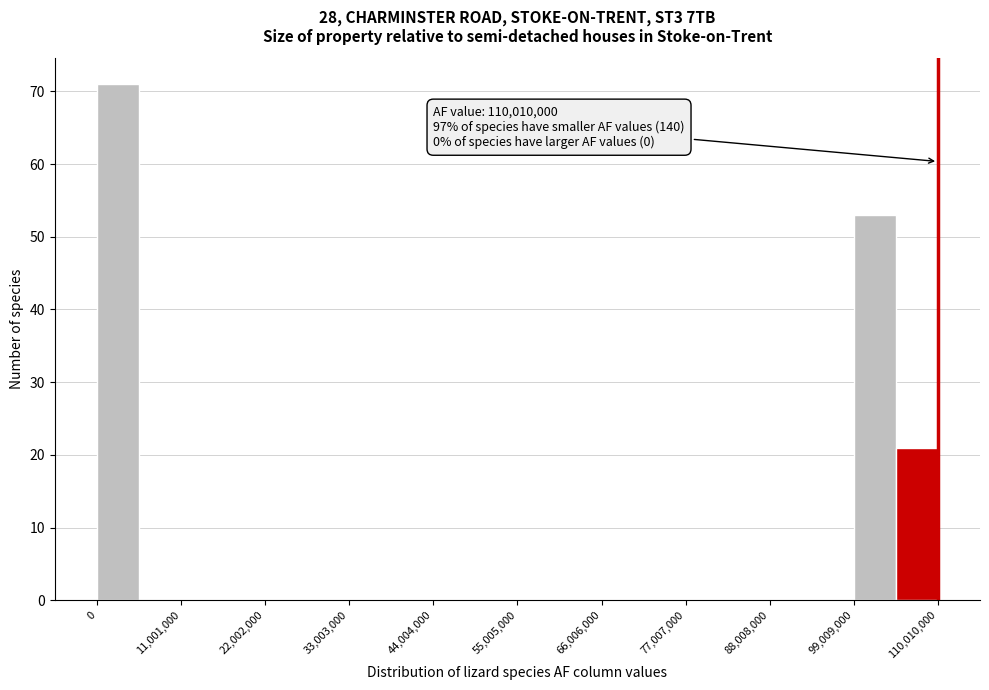

Around what value on the x-axis is the tallest bar? Give the approximate position of its centre, as read against the axis.

2000000